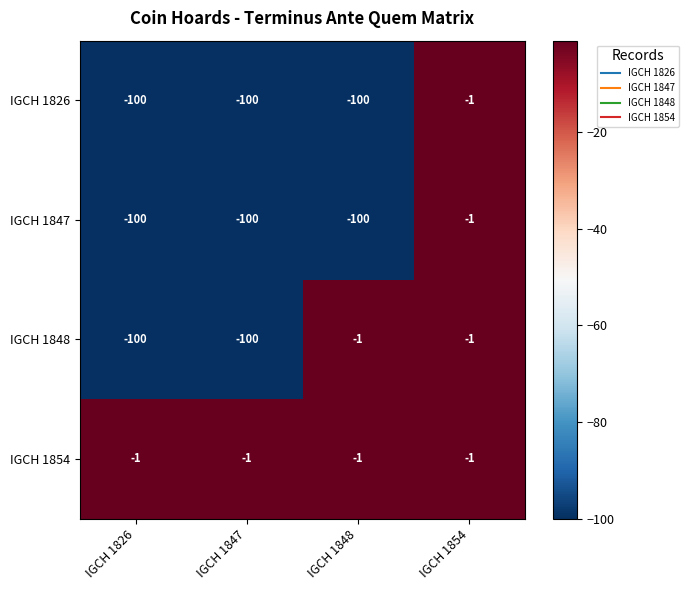

Which series has the largest total across all categories?

IGCH 1854